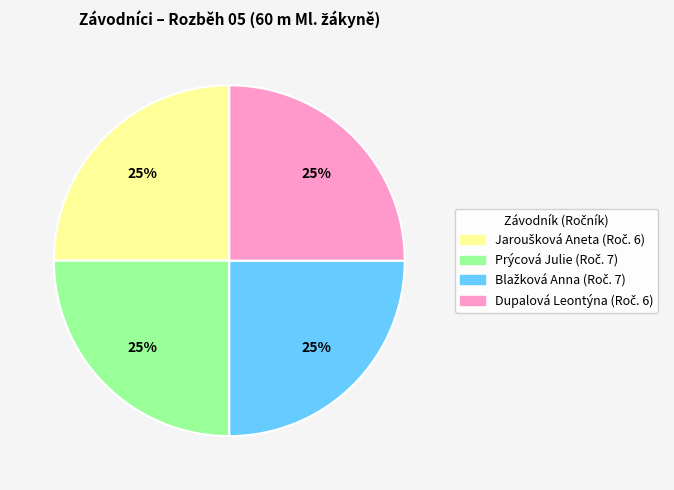

Does any single category account for the majority?

No